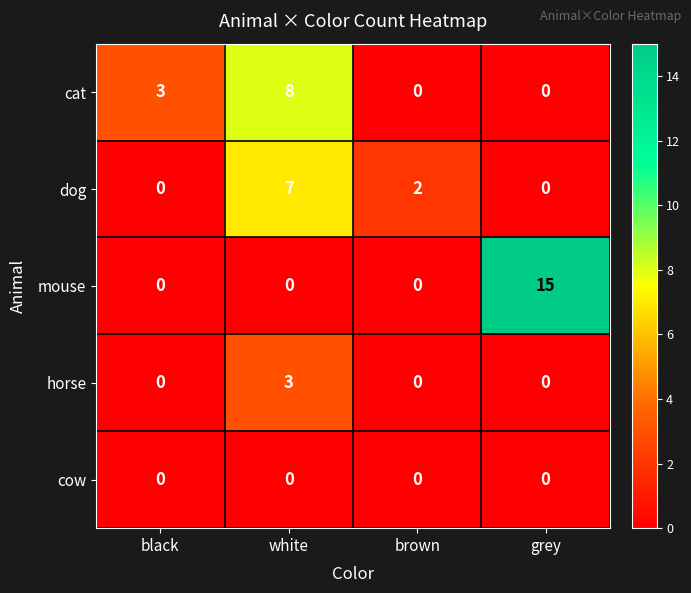

What is the difference between the cat values at grey and black?

3